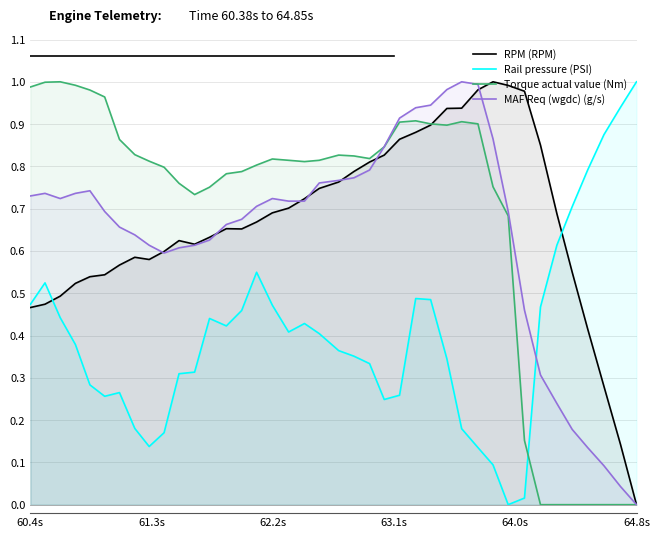

True or false: Rail pressure (PSI) and MAF Req (wgdc) (g/s) cross at least once.

True